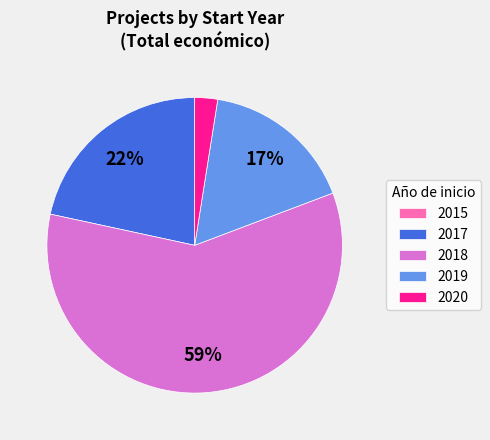

Combined, do 2017 and 2018 account for over 50%?

Yes